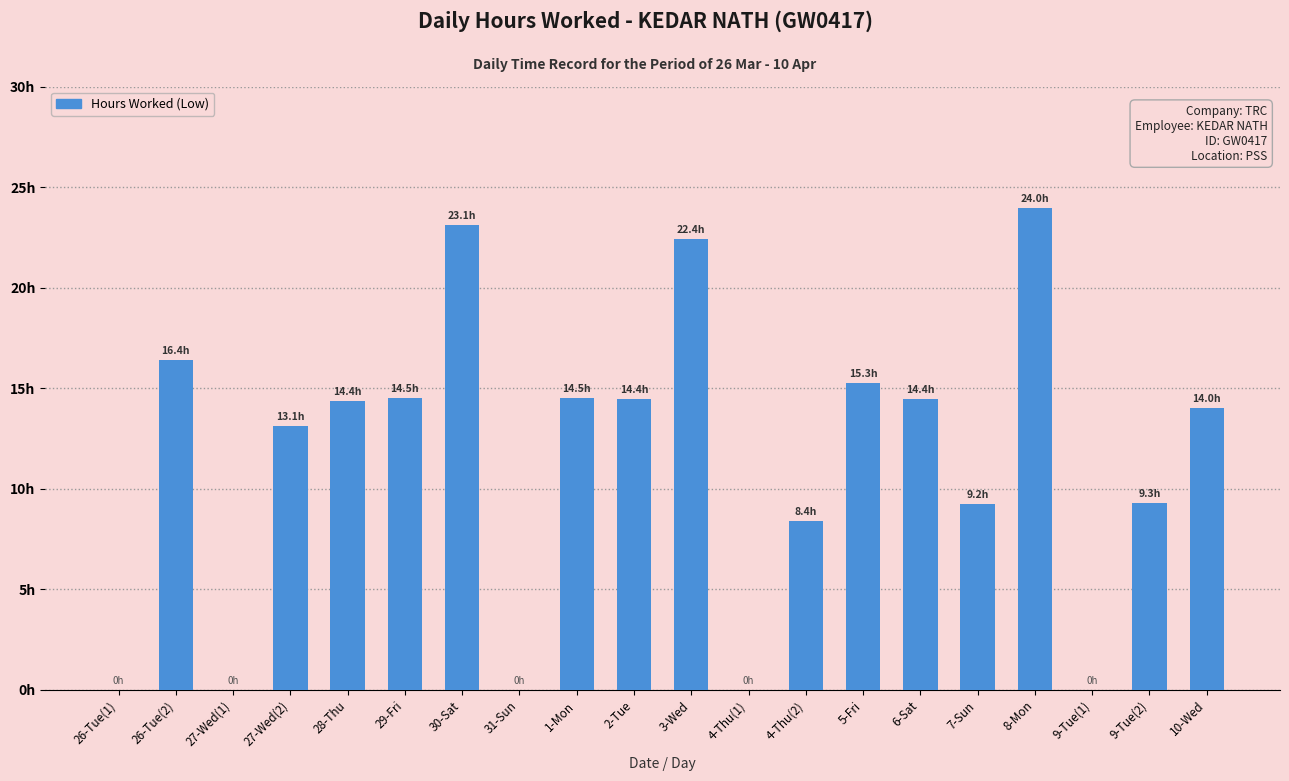

List the labels in order of value, smallest first.

26-Tue(1), 27-Wed(1), 31-Sun, 4-Thu(1), 9-Tue(1), 4-Thu(2), 7-Sun, 9-Tue(2), 27-Wed(2), 10-Wed, 28-Thu, 2-Tue, 6-Sat, 1-Mon, 29-Fri, 5-Fri, 26-Tue(2), 3-Wed, 30-Sat, 8-Mon